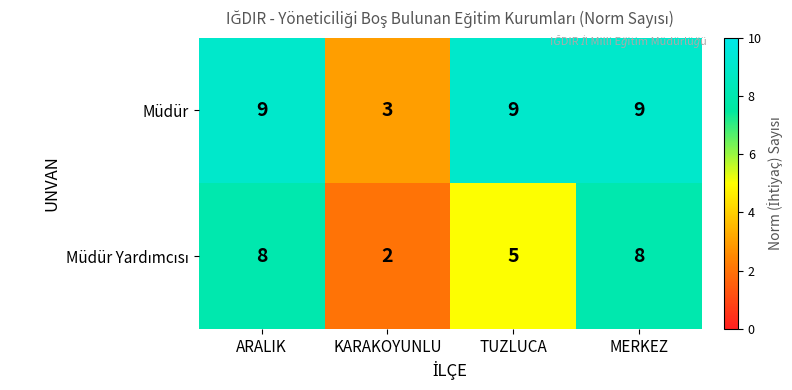

True or false: Müdür has a value of 13 at MERKEZ.

False